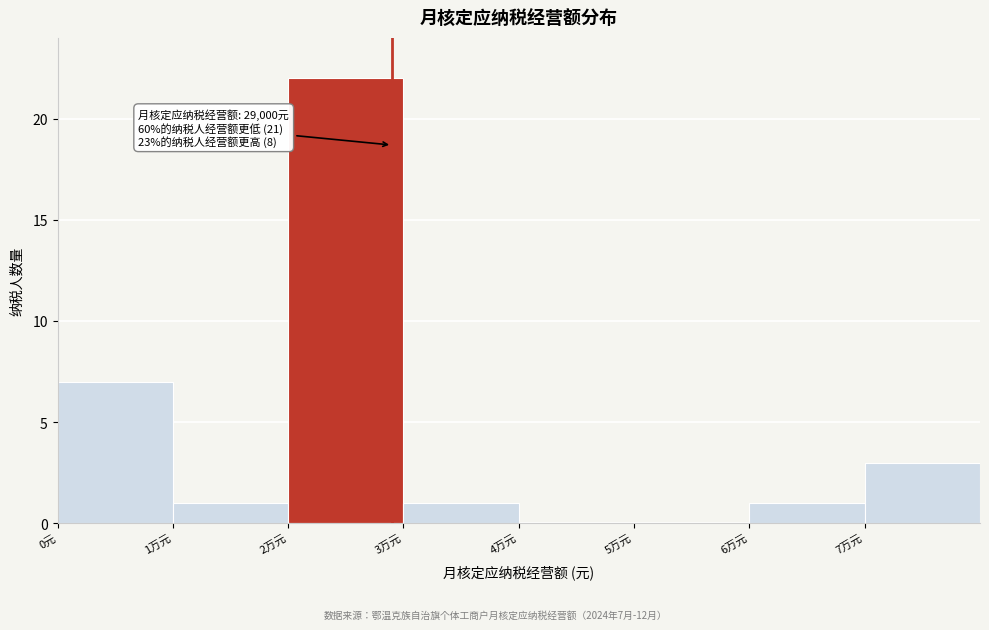

Reading right to left, extract all data points from this chart.

7万元=3	6万元=1	5万元=0	4万元=0	3万元=1	2万元=22	1万元=1	0元=7